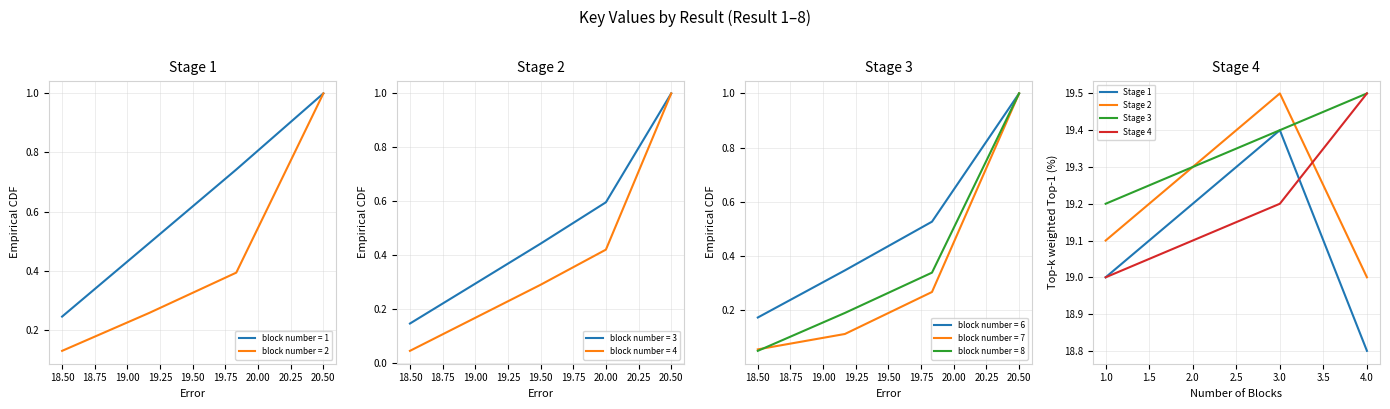

Rank the series by their maximum value, from lowest to highest.

Stage 1, Stage 2, Stage 3, Stage 4